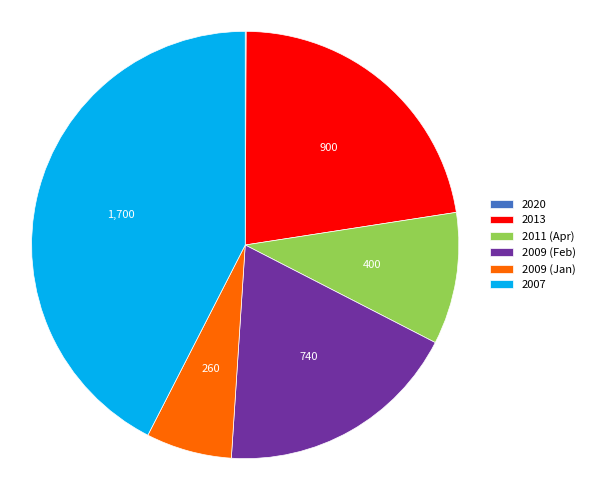

Approximately how many times larger is the value at 2013 compared to 2009 (Feb)?

1.2